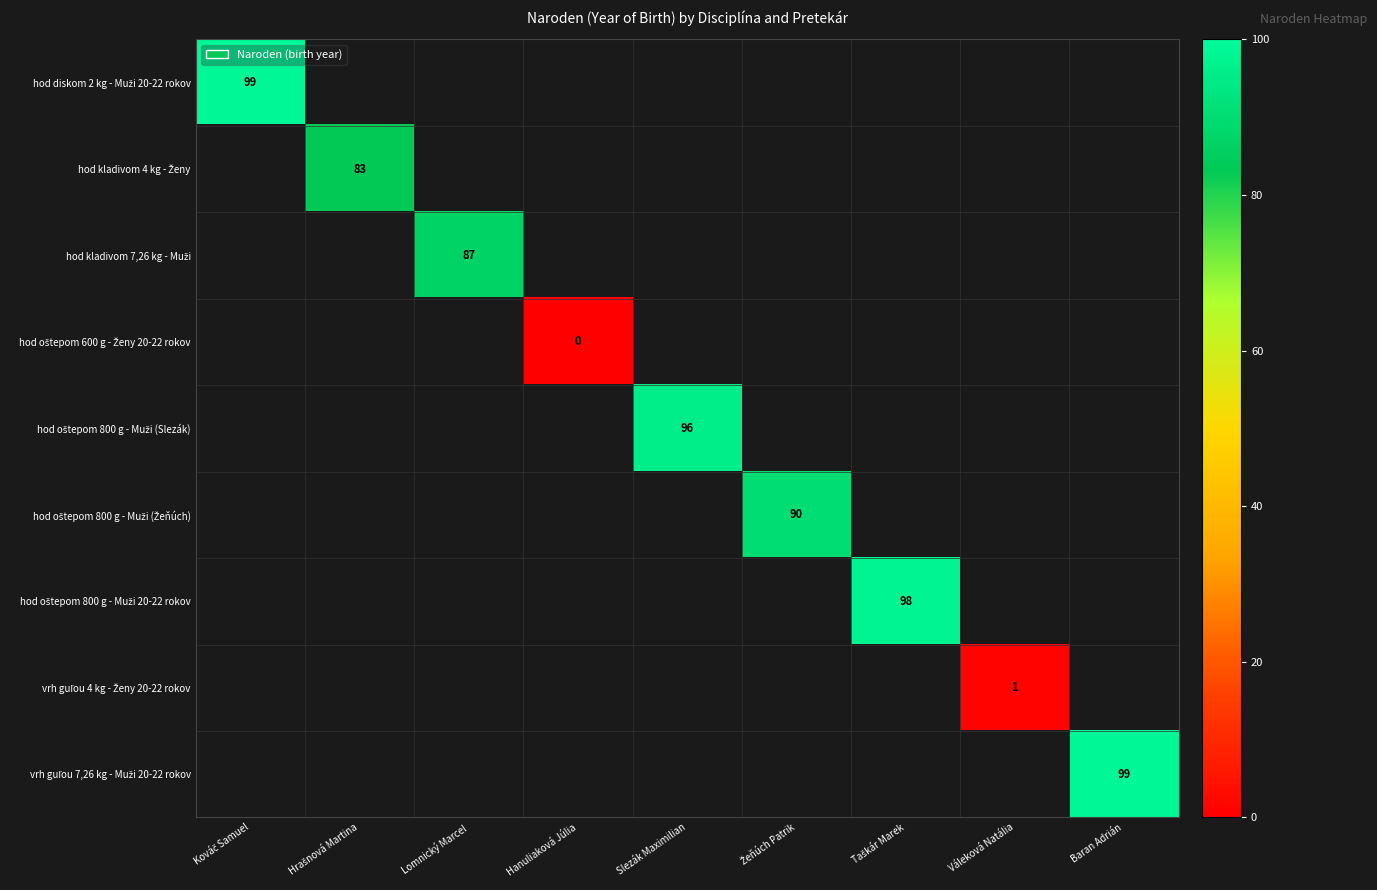

Rank the series at Hrašnová Martina from lowest to highest value.

hod diskom 2 kg - Muži 20-22 rokov, hod kladivom 4 kg - Ženy, hod kladivom 7,26 kg - Muži, hod oštepom 600 g - Ženy 20-22 rokov, hod oštepom 800 g - Muži (Slezák), hod oštepom 800 g - Muži (Žeňúch), hod oštepom 800 g - Muži 20-22 rokov, vrh guľou 4 kg - Ženy 20-22 rokov, vrh guľou 7,26 kg - Muži 20-22 rokov